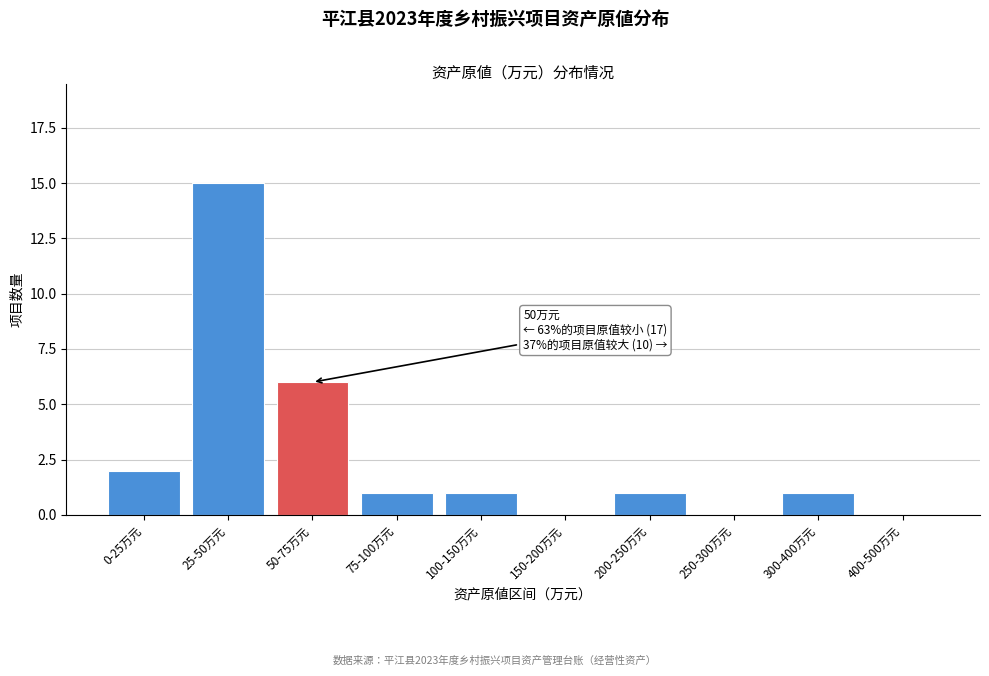

Reading left to right, extract all data points from this chart.

0-25万元=2	25-50万元=15	50-75万元=6	75-100万元=1	100-150万元=1	150-200万元=0	200-250万元=1	250-300万元=0	300-400万元=1	400-500万元=0